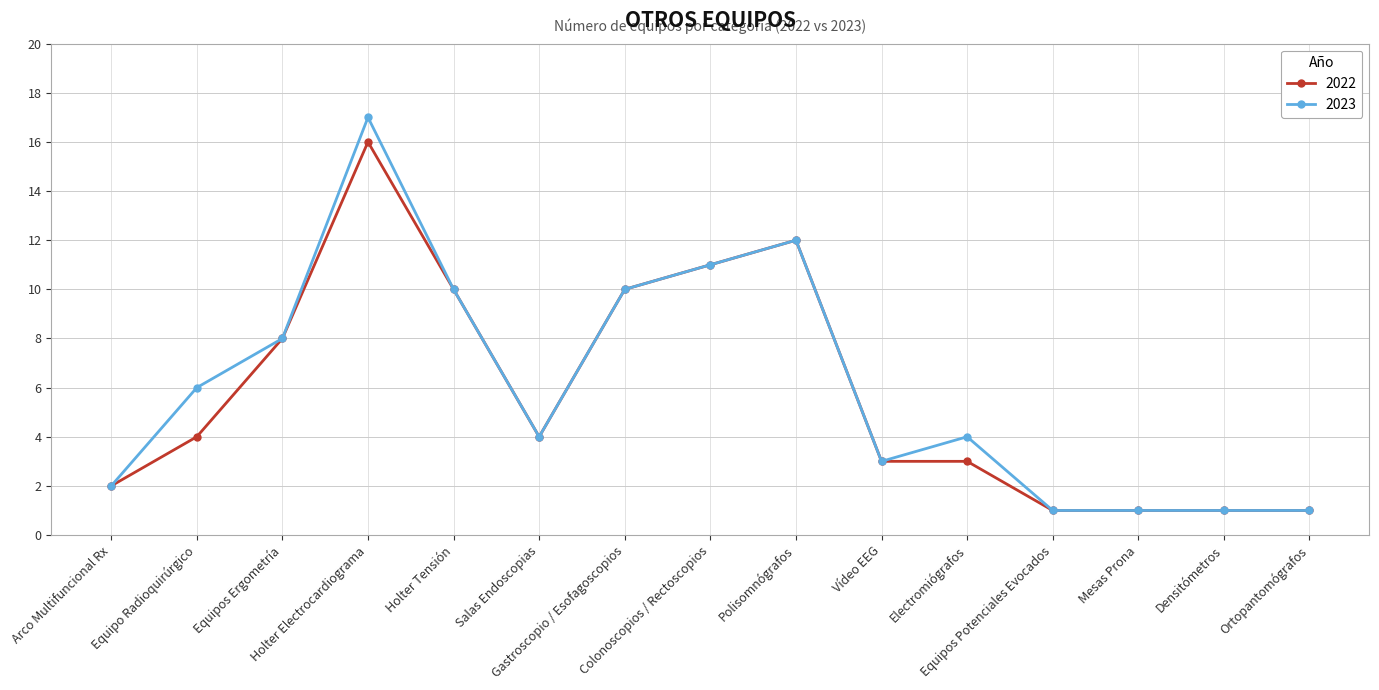

What is the spread (max minus min) of values at Electromiógrafos?

1